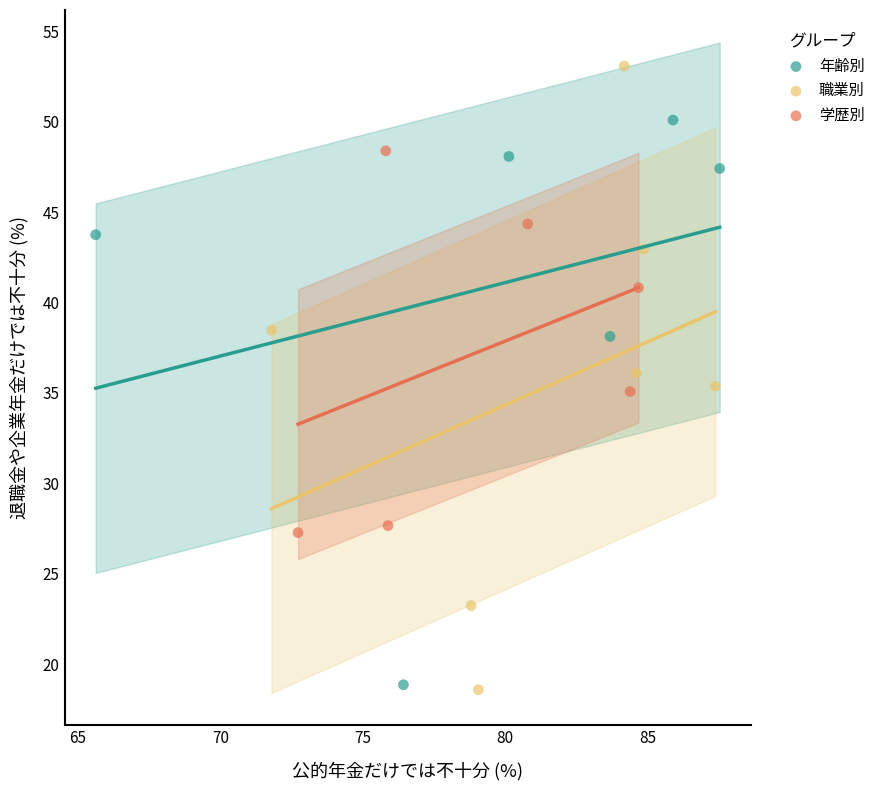

What are all the series names shown in the legend?

年齢別, 職業別, 学歴別